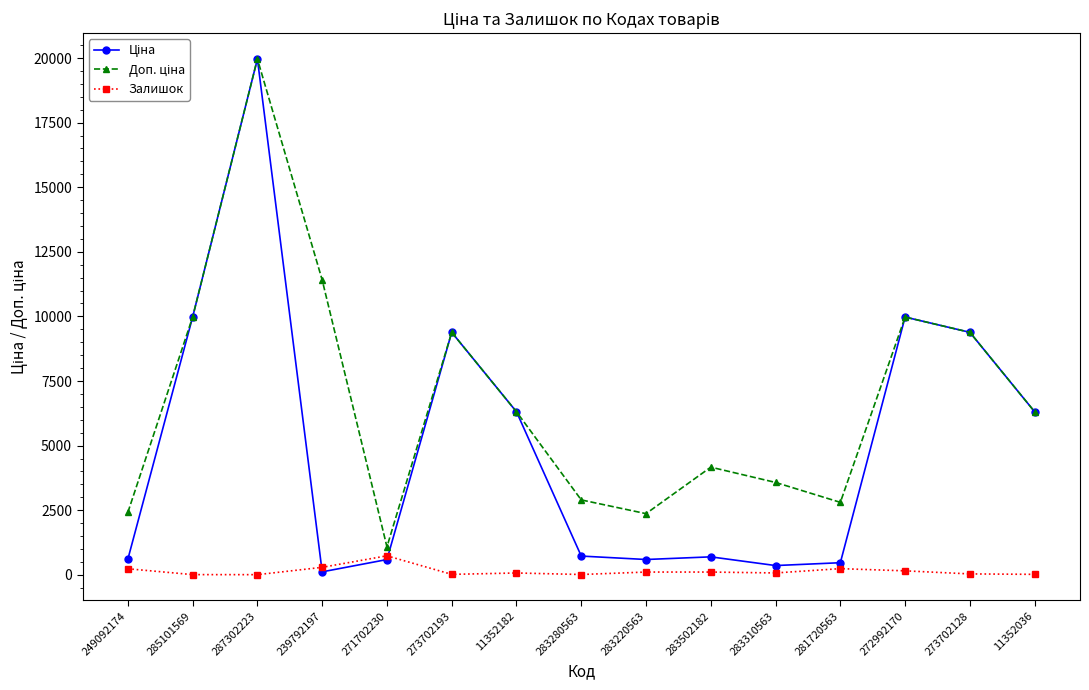

The Залишок series shows 238.0 at 281720563. True or false?

True